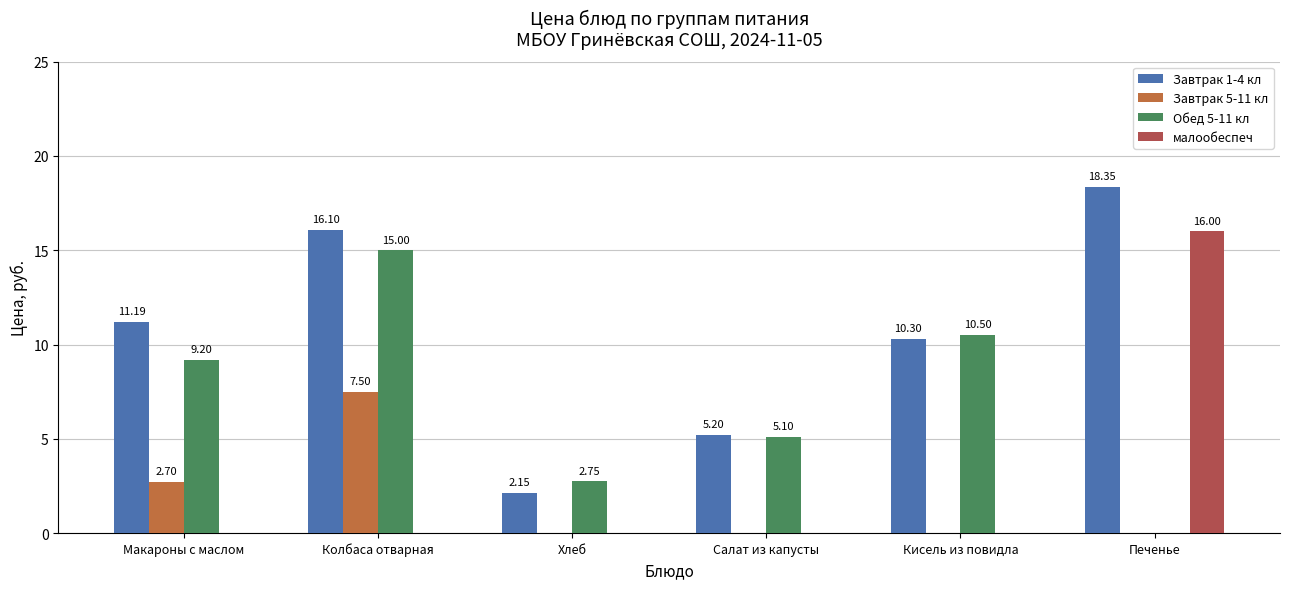

Is the value of Обед 5-11 кл at Колбаса отварная greater than the value of Завтрак 5-11 кл at Салат из капусты?

Yes